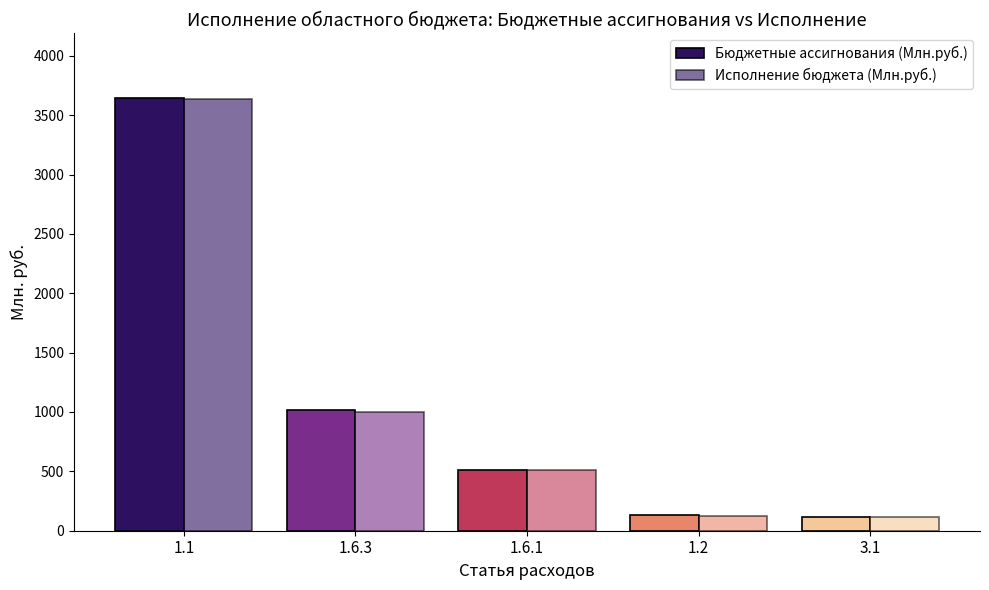

Is it true that Исполнение бюджета (Млн.руб.) equals 5546.9 at 1.1?

False